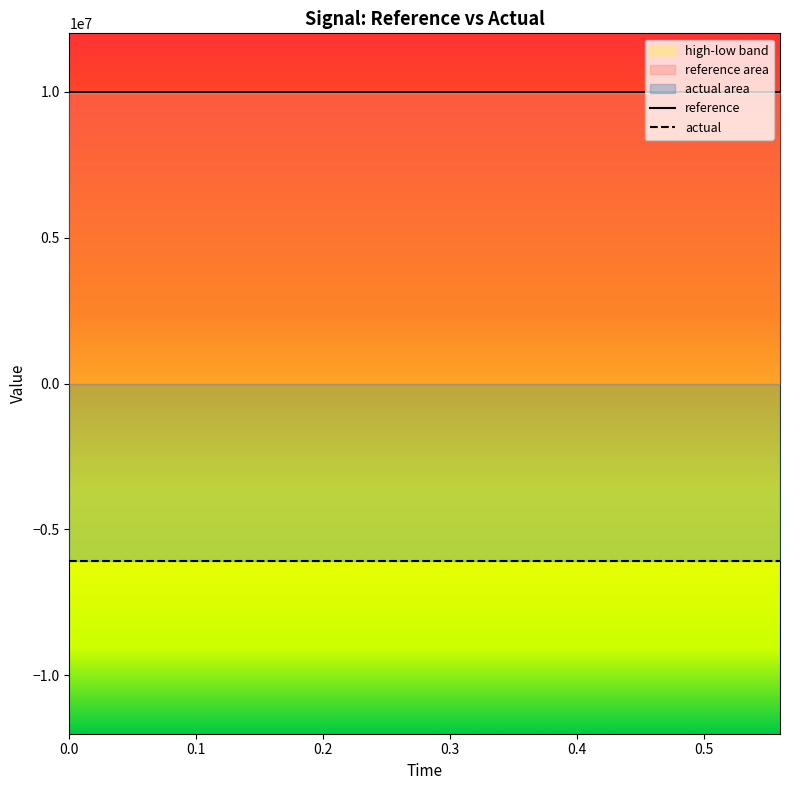

True or false: actual has a value of -9087599.2 at 0.0.

False